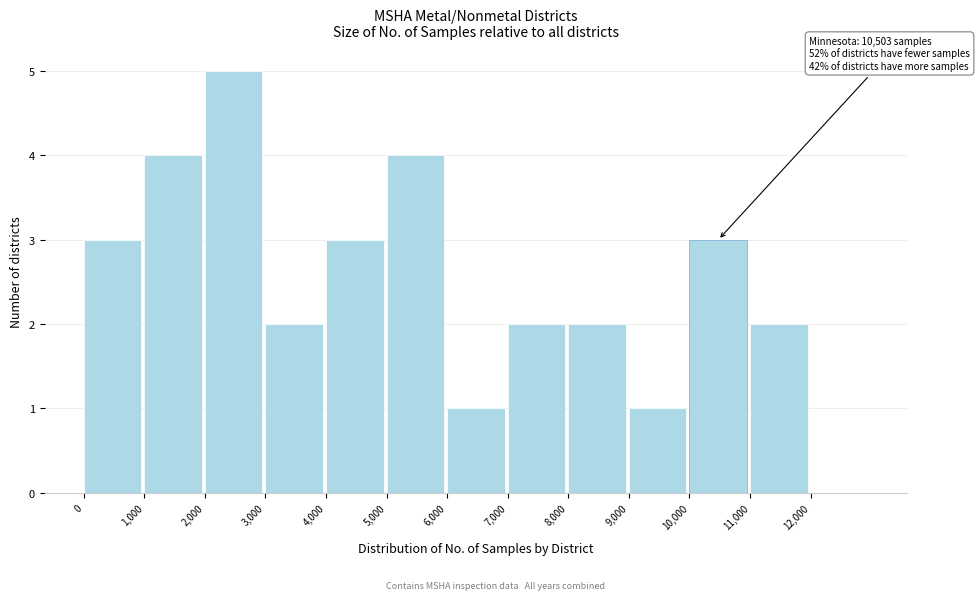

Over which range of the x-axis is the bar tallest?

2000 to 3000